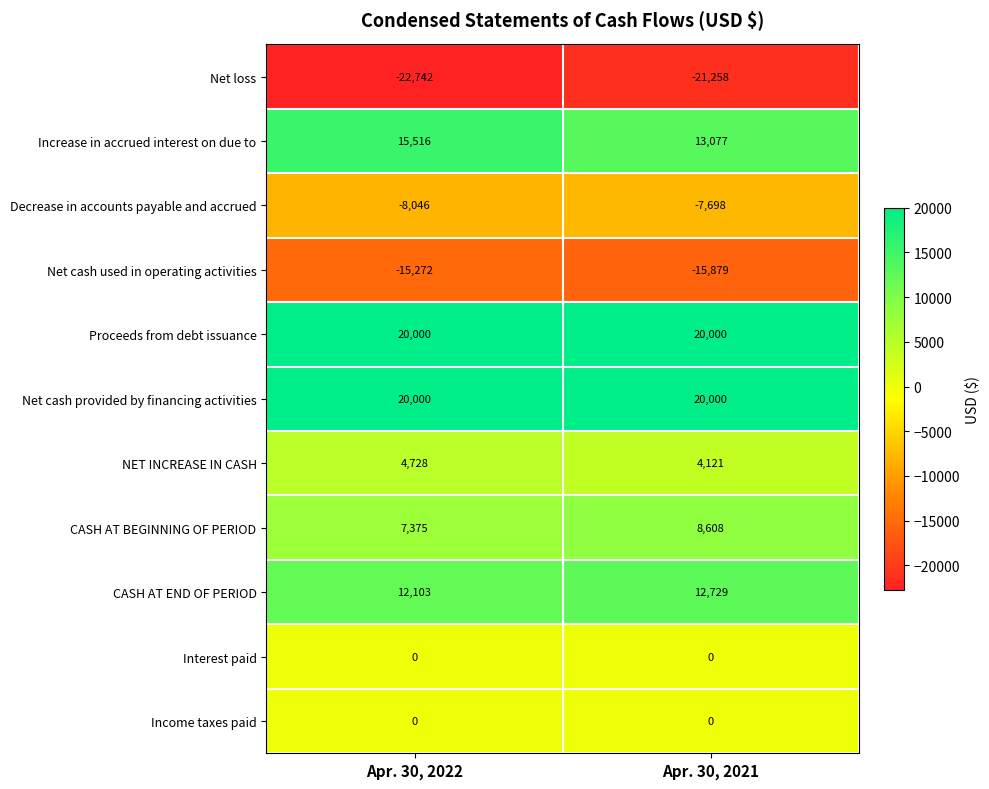

Rank the categories by CASH AT END OF PERIOD value from lowest to highest.

Apr. 30, 2022, Apr. 30, 2021